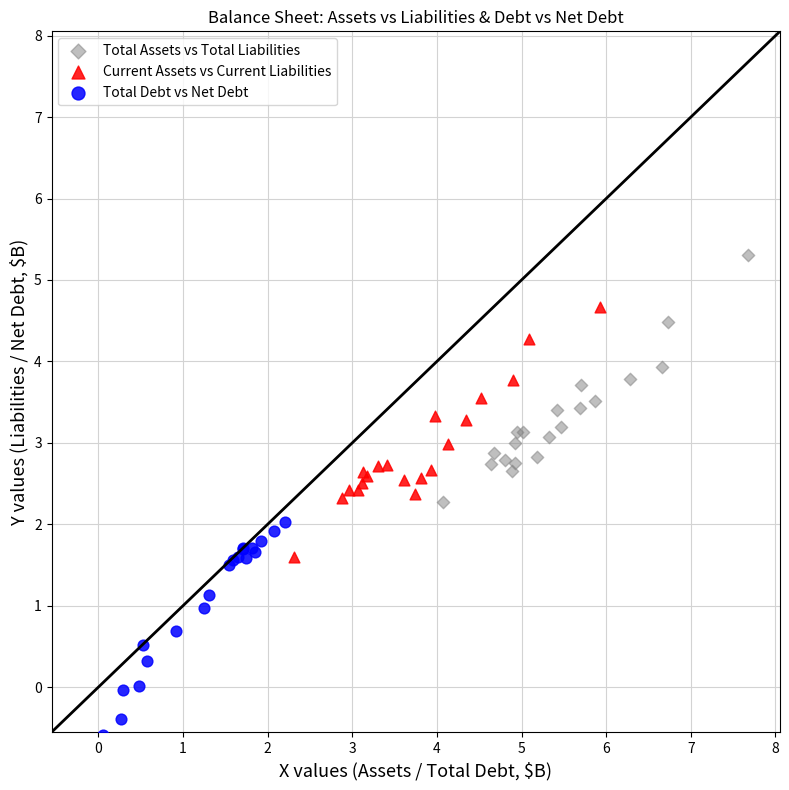

Which series contains the highest Y value?

Total Assets vs Total Liabilities